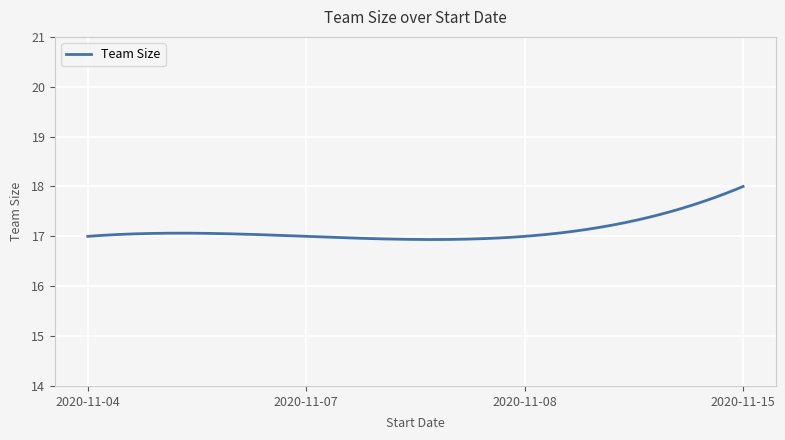

What is the difference between the maximum and minimum values?

1.1